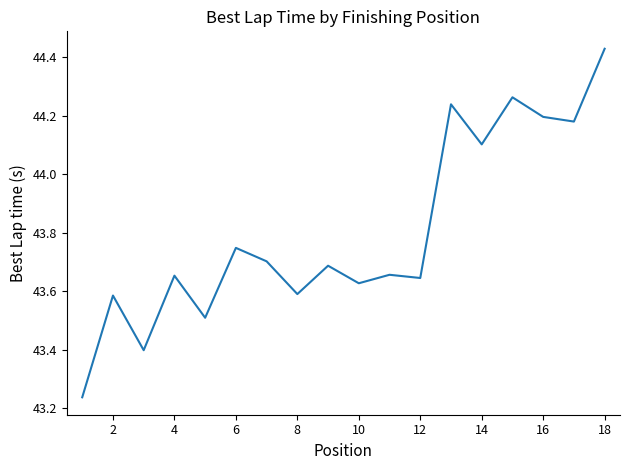

The chart shows a value of 21.7 at 16. True or false?

False